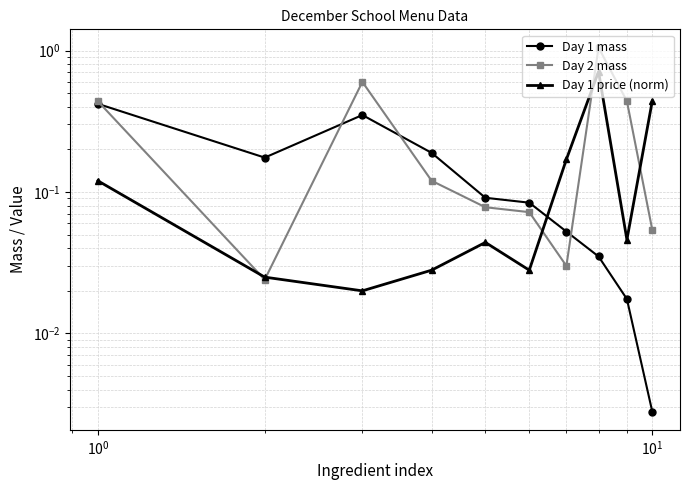

Is the value of Day 2 mass at 8 greater than the value of Day 1 price (norm) at 7?

No